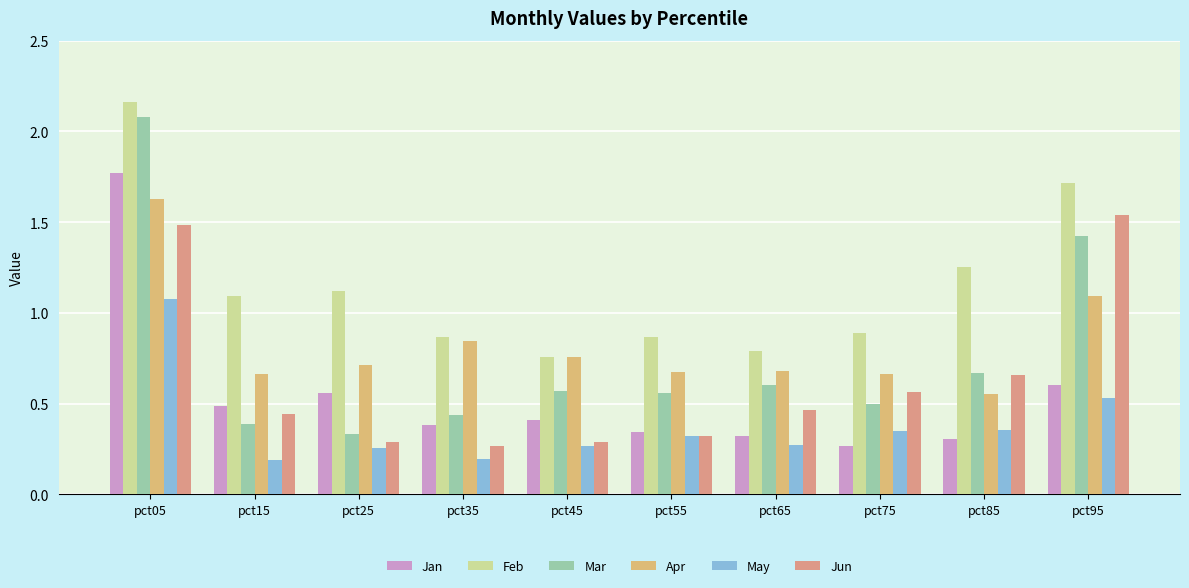

Is it true that Feb equals 2.2 at pct05?

True